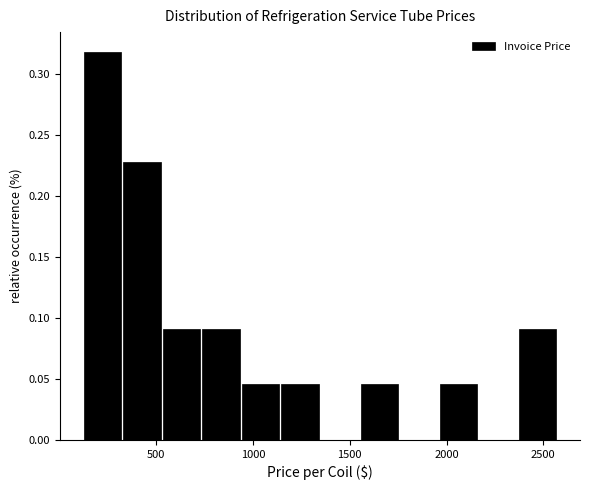

Which range on the x-axis has the tallest bar?

100 to 350